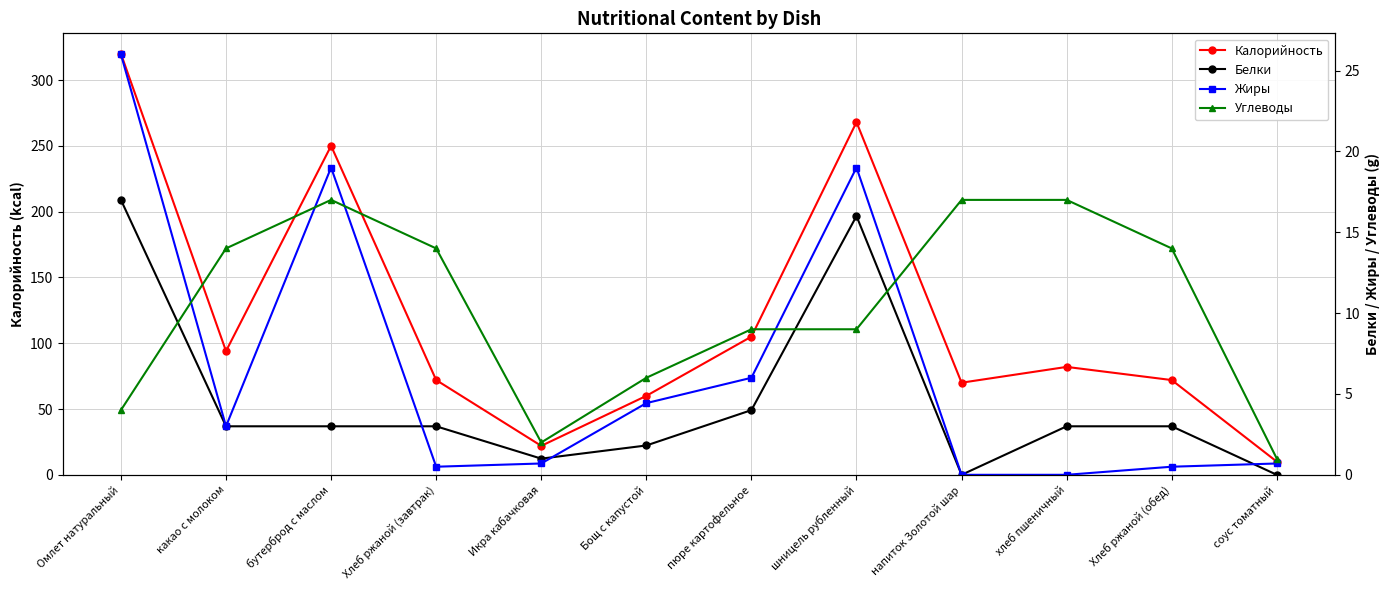

Rank the categories by Калорийность value from lowest to highest.

соус томатный, Икра кабачковая, Бощ с капустой, напиток Золотой шар, Хлеб ржаной (завтрак), Хлеб ржаной (обед), хлеб пшеничный, какао с молоком, пюре картофельное, бутерброд с маслом, шницель рубленный, Омлет натуральный